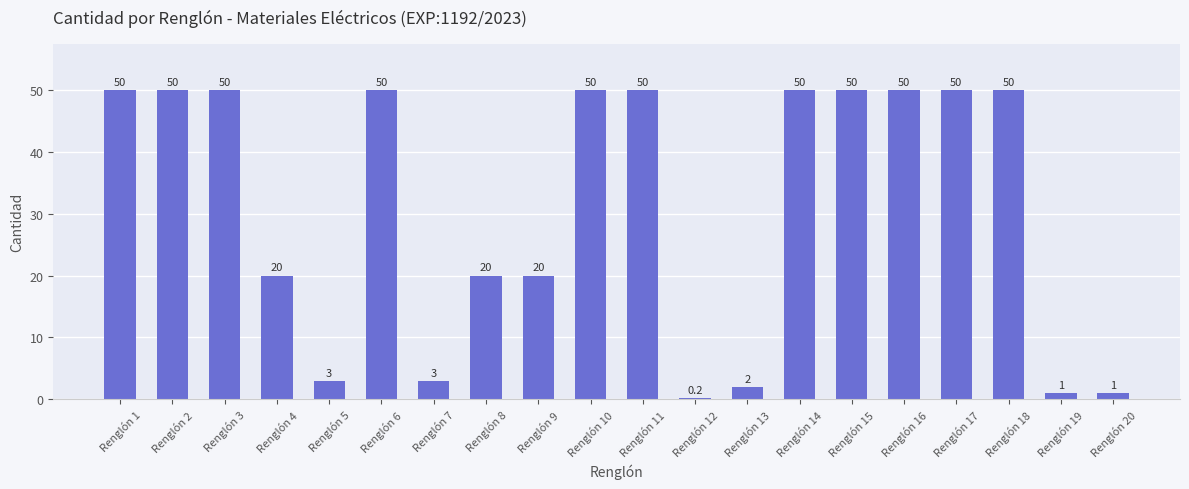

What is the sum of the values at Renglón 2 and Renglón 15?

100.0